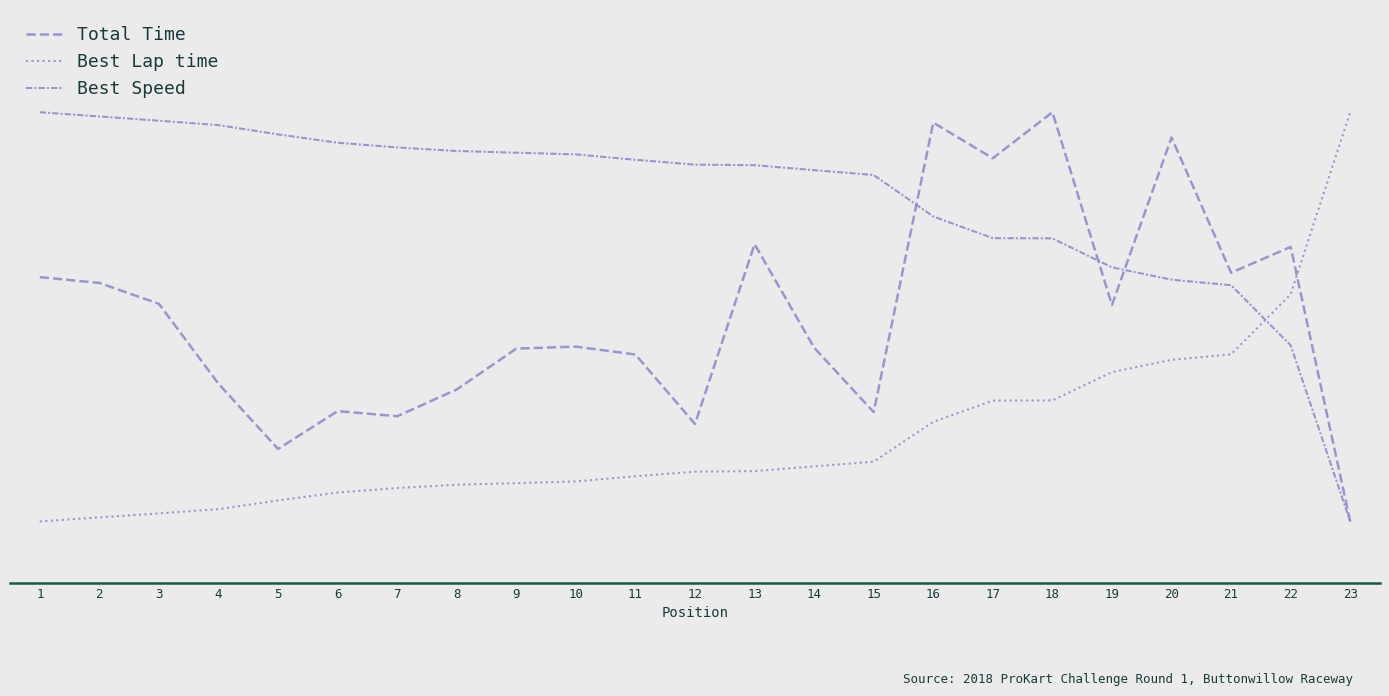

What is the value of the Best Lap time point at the 21st from the left?

0.4